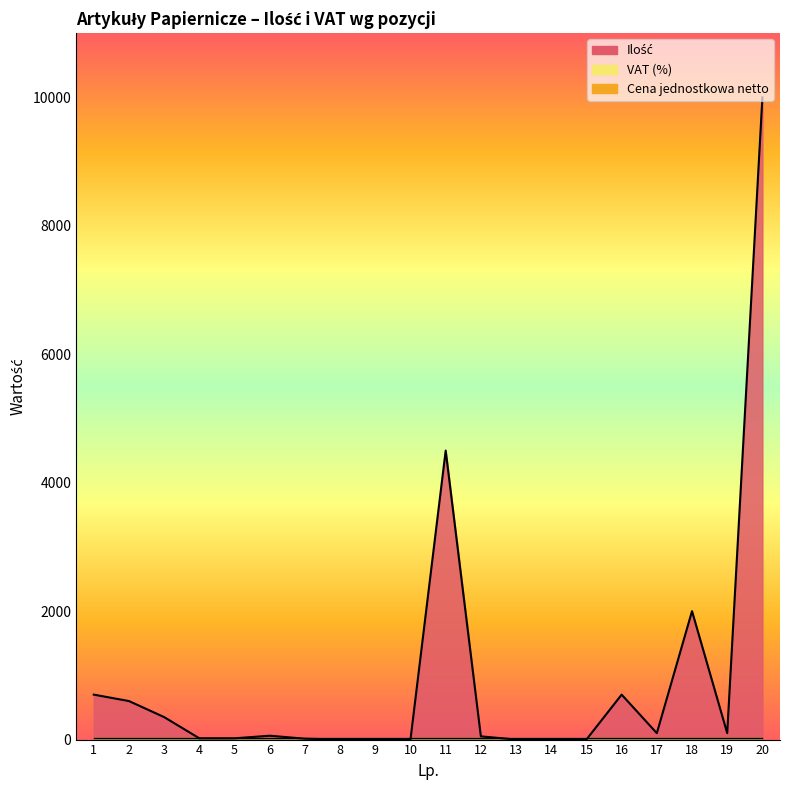

Reading left to right, list all the values displayed in this chart.

Ilość: 700.0	600.0	350.0	20.0	20.0	60.0	14.0	1.0	1.0	2.0	4500.0	50.0	1.0	1.0	1.0	700.0	100.0	2000.0	100.0	10000.0
Cena jednostkowa netto: 0.0	0.0	0.0	0.0	0.0	0.0	0.0	0.0	0.0	0.0	0.0	0.0	0.0	0.0	0.0	0.0	0.0	0.0	0.0	0.0
VAT: 0.2	0.2	0.2	0.2	0.2	0.2	0.2	0.2	0.2	0.2	0.2	0.2	0.2	0.2	0.2	0.2	0.2	0.2	0.2	0.2